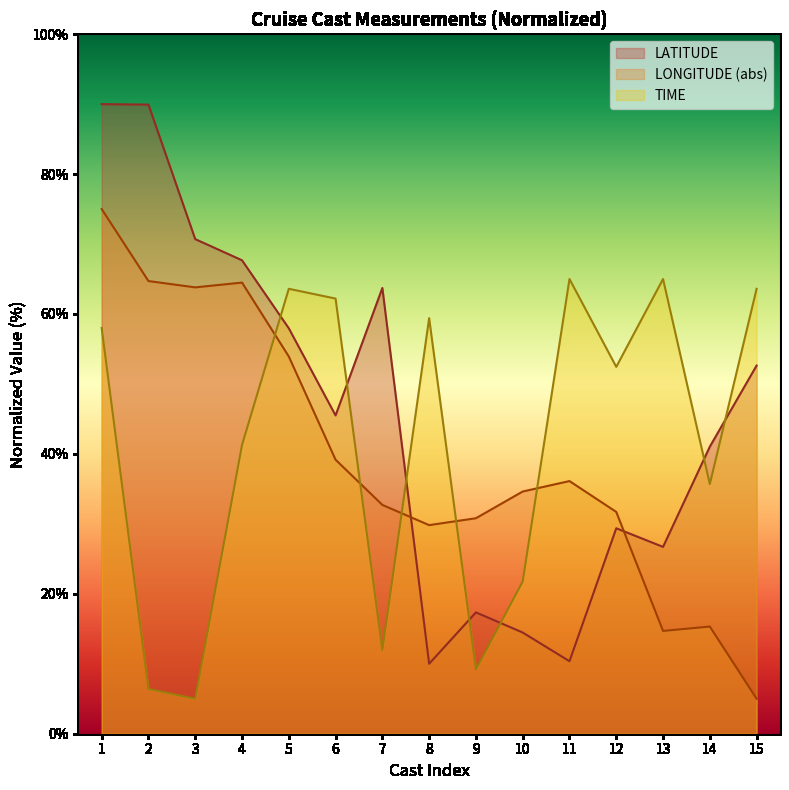

Where is LATITUDE nearest to the value 50?

15